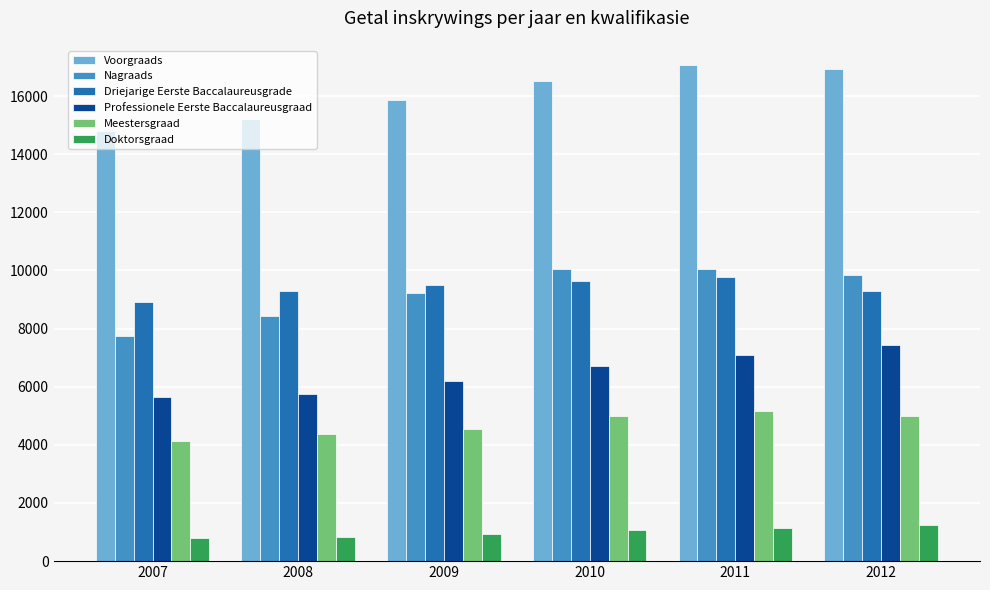

What is the approximate value of Professionele Eerste Baccalaureusgraad at 2007, to the nearest 10?

5660